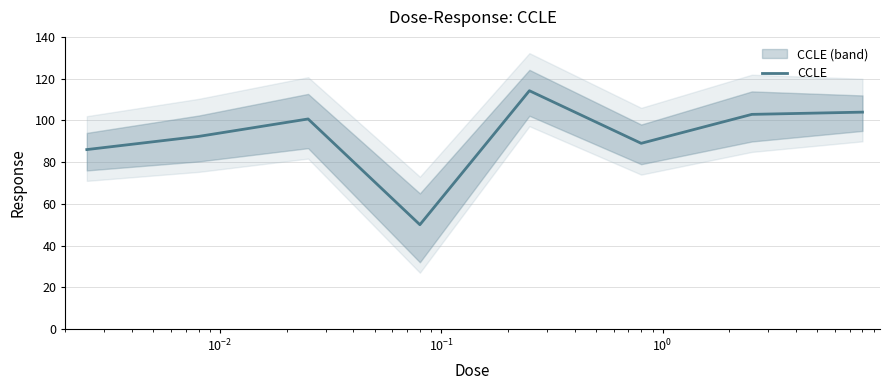

How many interior local valleys (lower than both neighbors) does the data have?

2